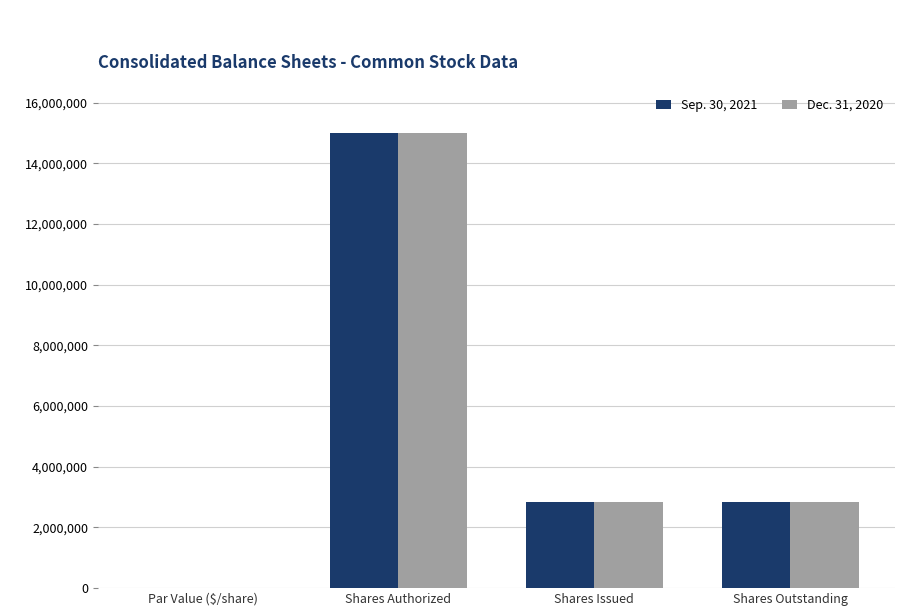

Which category has the highest value in the Sep. 30, 2021 series?

Shares Authorized